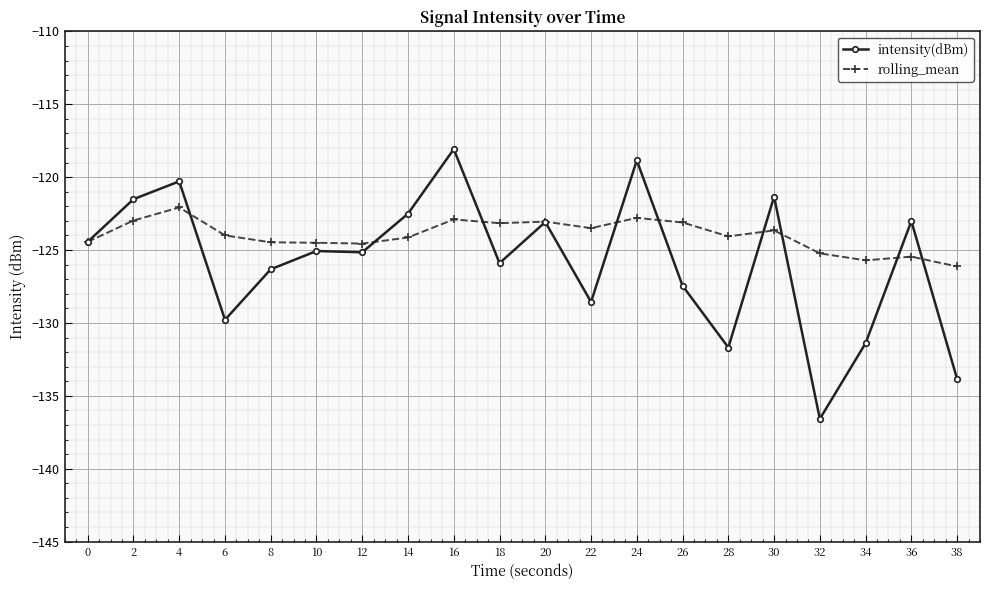

What is the difference between the highest and lowest values at 16?

4.8